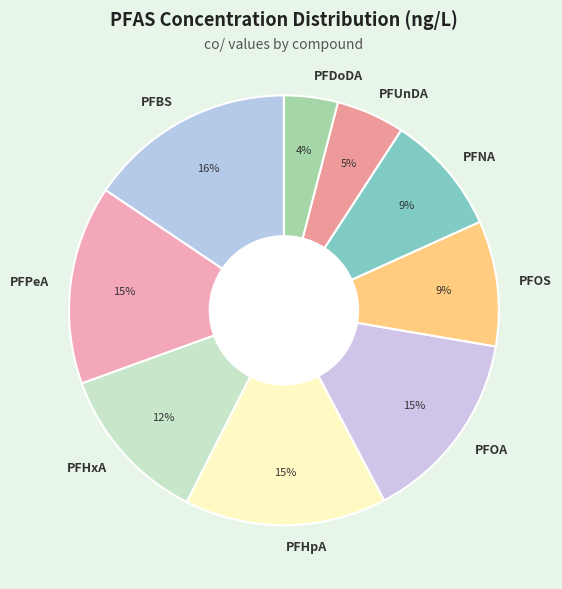

Which has a higher value, PFDoDA or PFOS?

PFOS